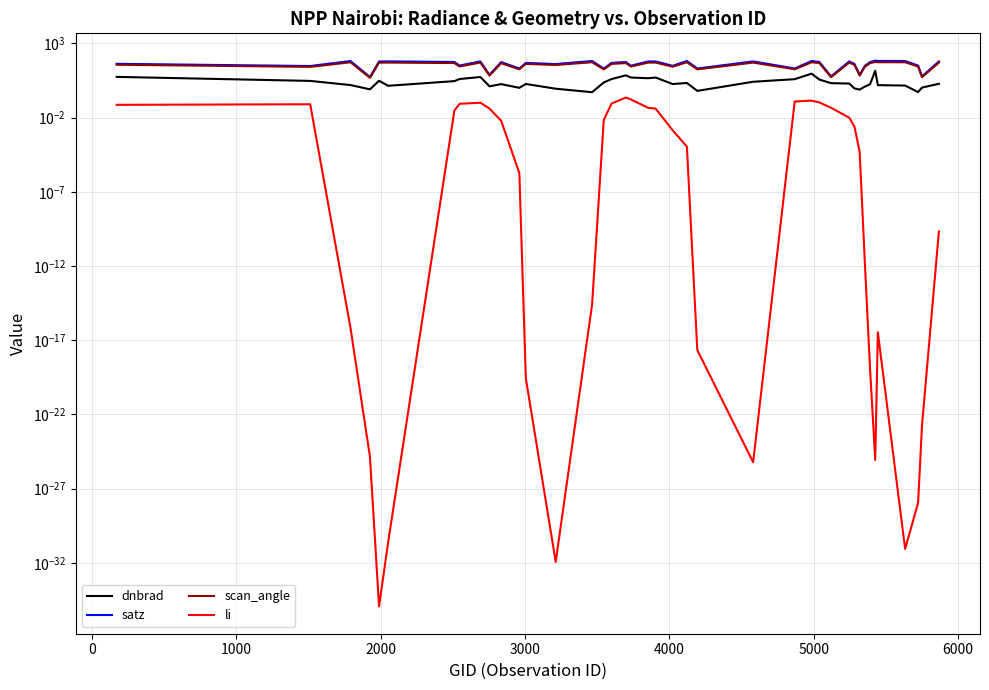

How many data points in dnbrad are above 1?

33